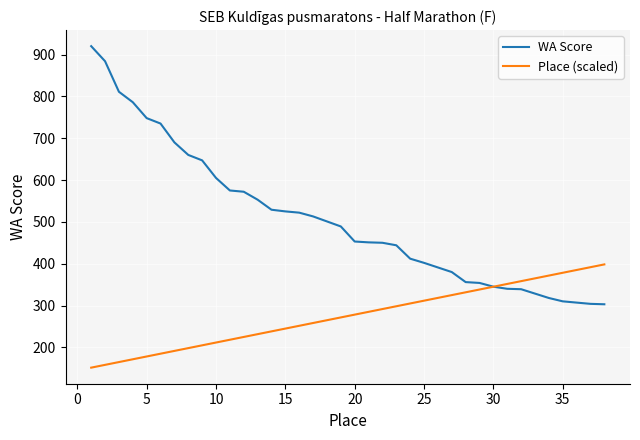

What is the greatest value displayed?

920.0